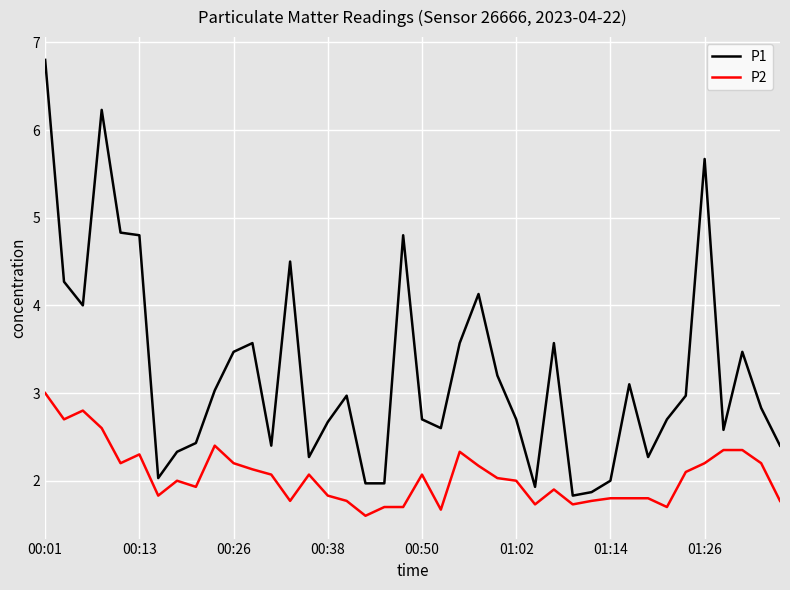

What is the difference between the maximum and minimum values in the P1 series?

5.0